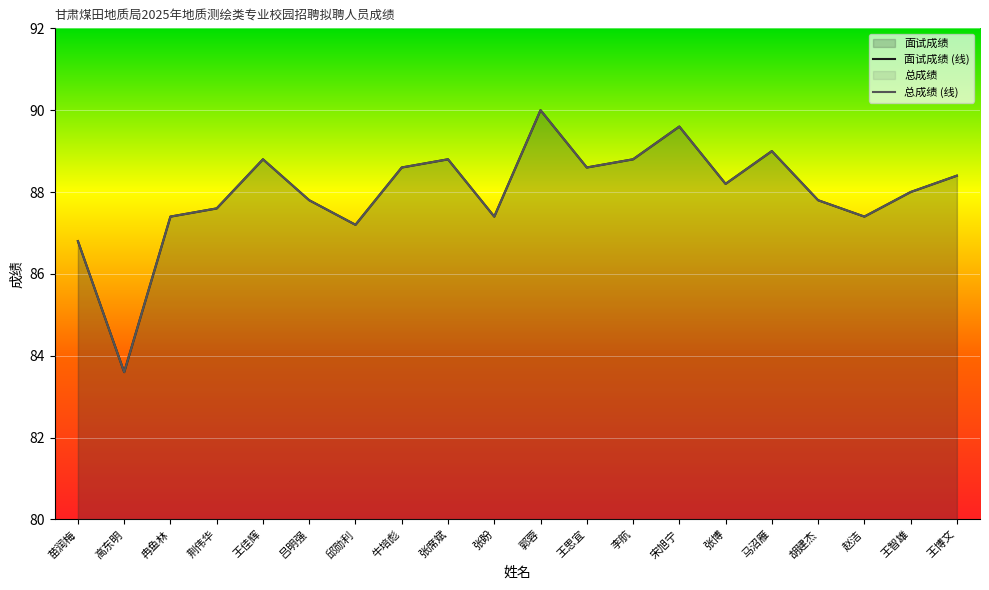

Reading left to right, extract all data points from this chart.

面试成绩: 苗润梅=86.8	高东明=83.6	冉鱼林=87.4	荆伟华=87.6	王佳辉=88.8	吕明强=87.8	邱勋利=87.2	牛培彪=88.6	张席斌=88.8	张盼=87.4	郭蓉=90.0	王思宜=88.6	李航=88.8	宋旭宁=89.6	张博=88.2	马沼雁=89.0	胡建杰=87.8	赵洁=87.4	王智雄=88.0	王博文=88.4
总成绩: 苗润梅=86.8	高东明=83.6	冉鱼林=87.4	荆伟华=87.6	王佳辉=88.8	吕明强=87.8	邱勋利=87.2	牛培彪=88.6	张席斌=88.8	张盼=87.4	郭蓉=90.0	王思宜=88.6	李航=88.8	宋旭宁=89.6	张博=88.2	马沼雁=89.0	胡建杰=87.8	赵洁=87.4	王智雄=88.0	王博文=88.4